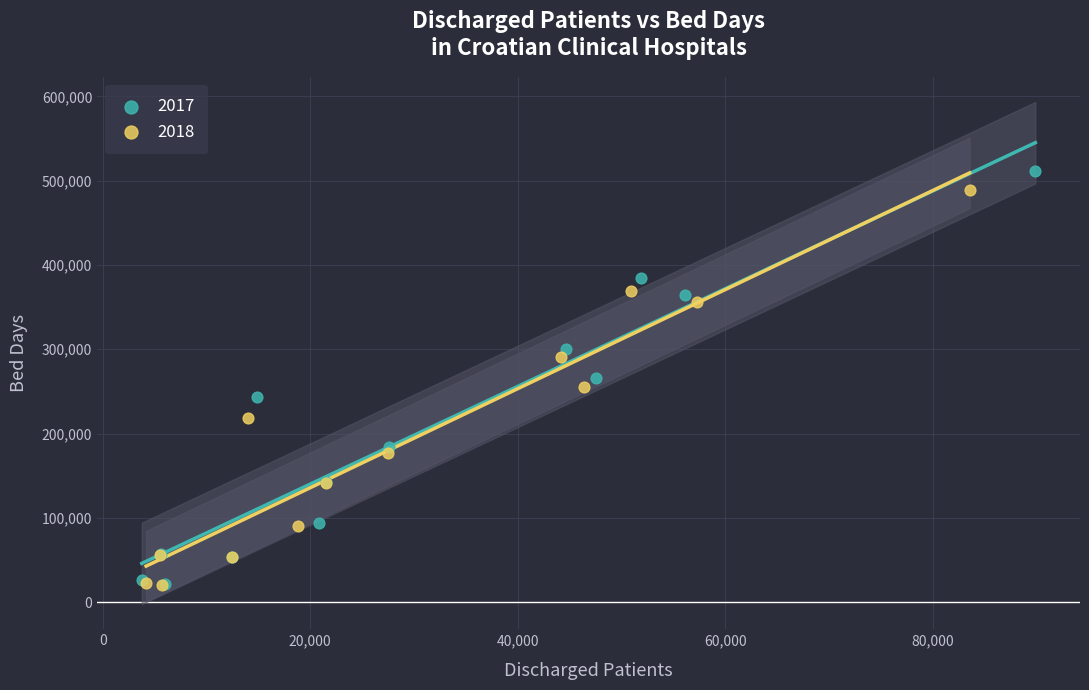

Which series has the widest spread of Y values?

2017